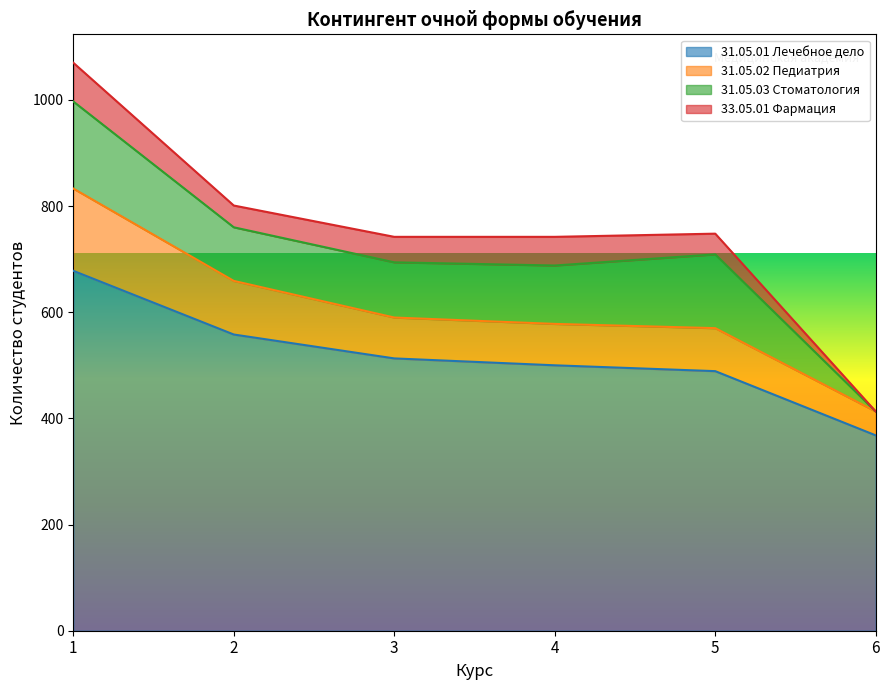

What is the approximate value of 31.05.01 Лечебное дело at 6?

368